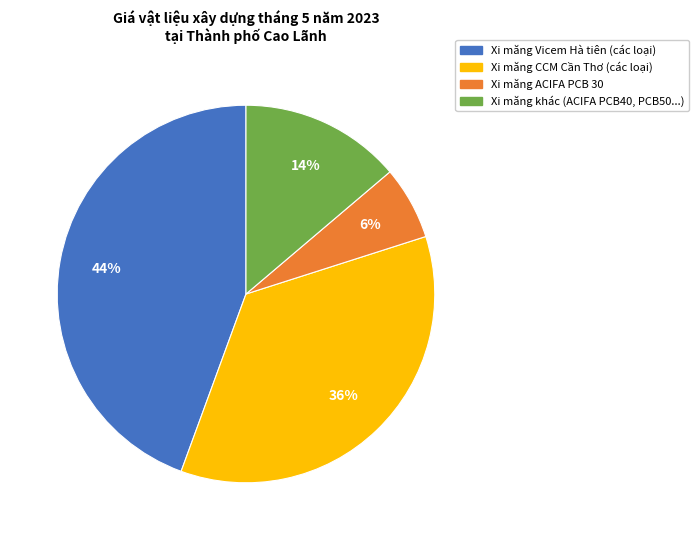

To the nearest percent, what is the average slice percentage?

25%